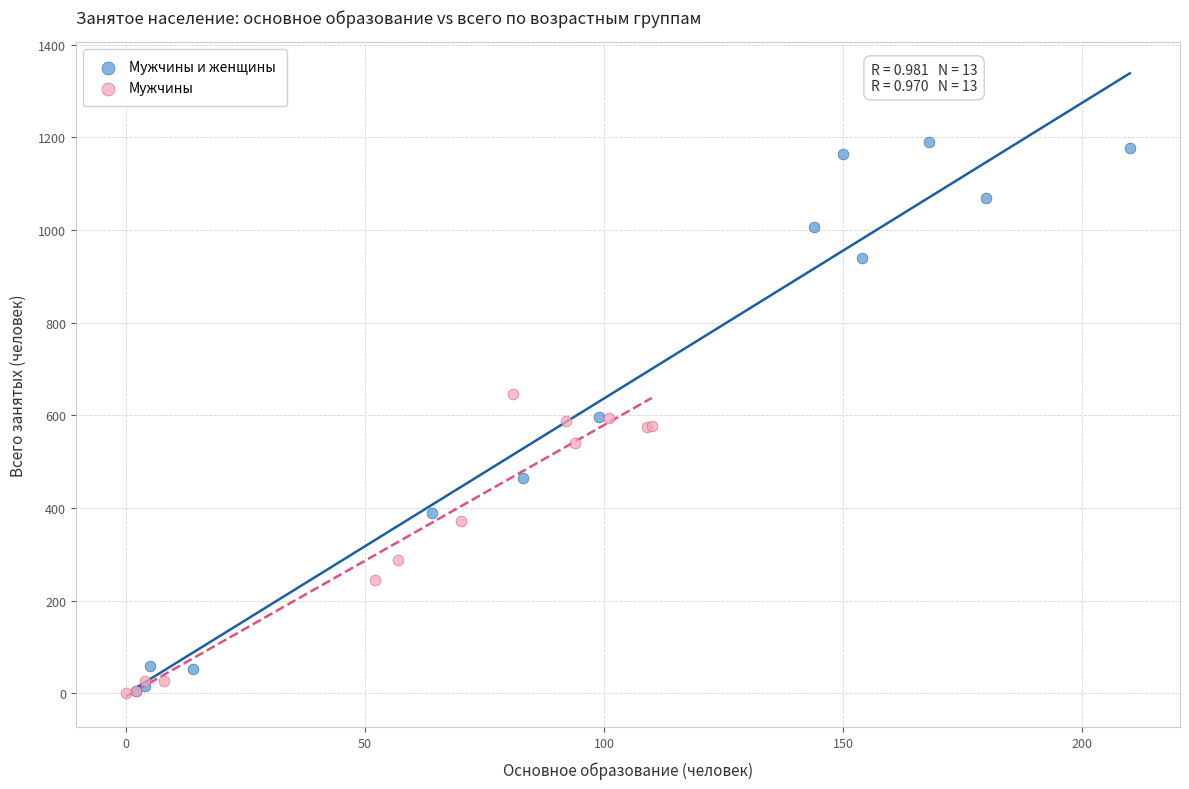

Which series has the largest Y range (max minus min)?

Мужчины и женщины